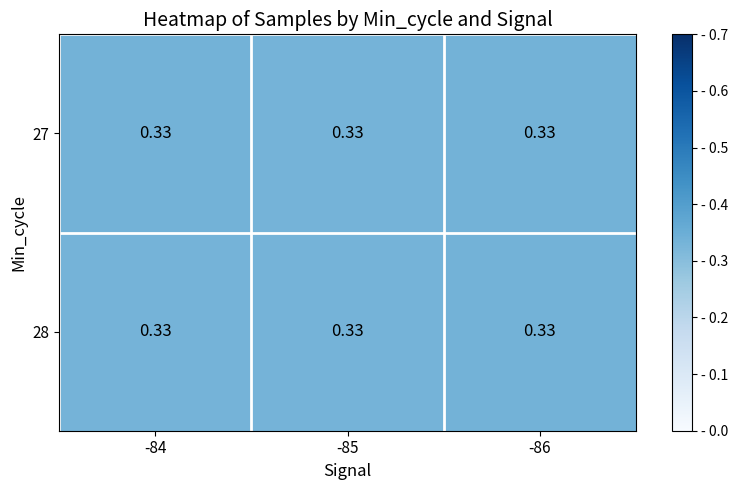

What is the sum of the 27 values at -86 and -85?

0.7